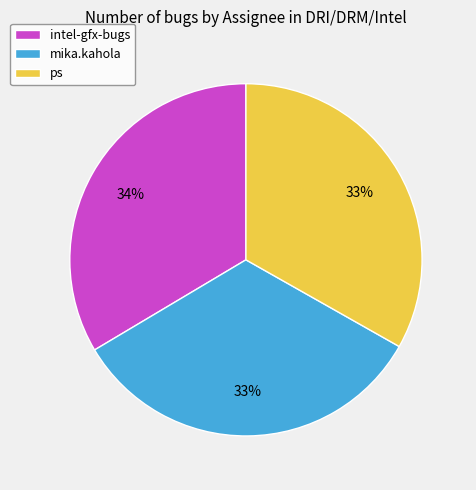

Does any single category account for the majority?

No